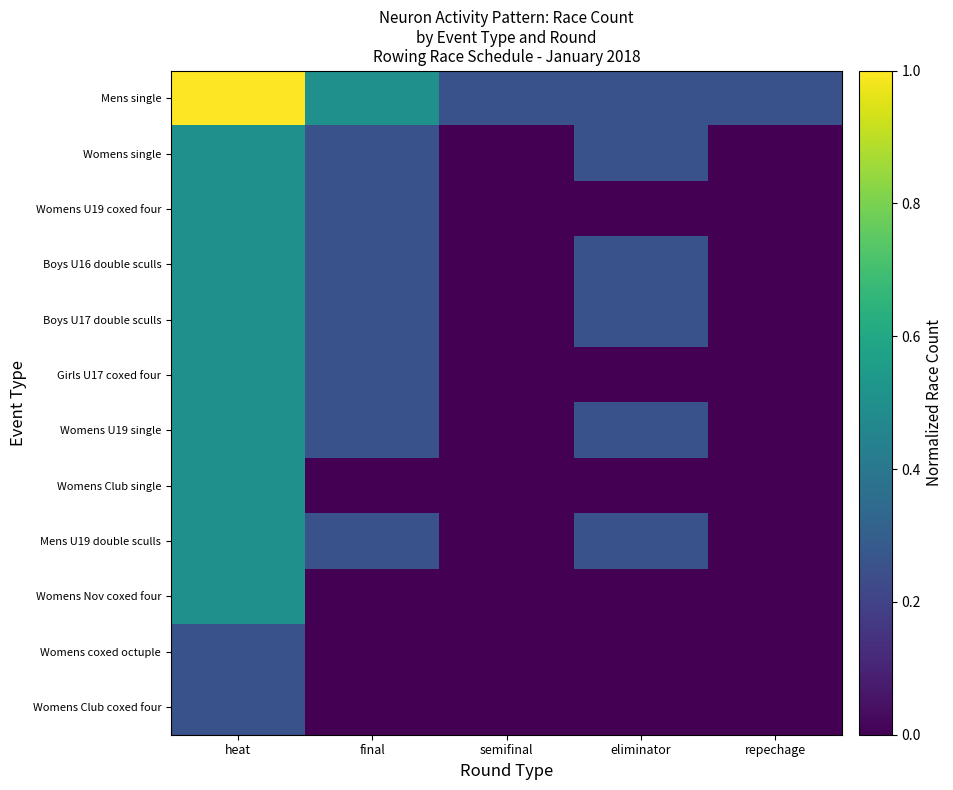

Which series has the largest total across all categories?

Mens single